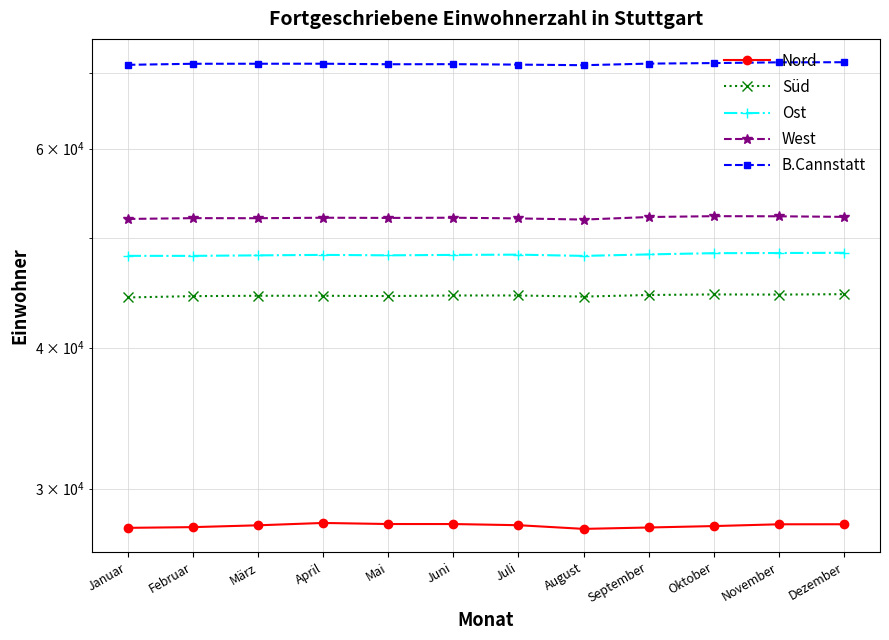

How many data points in West are above 52123?

4